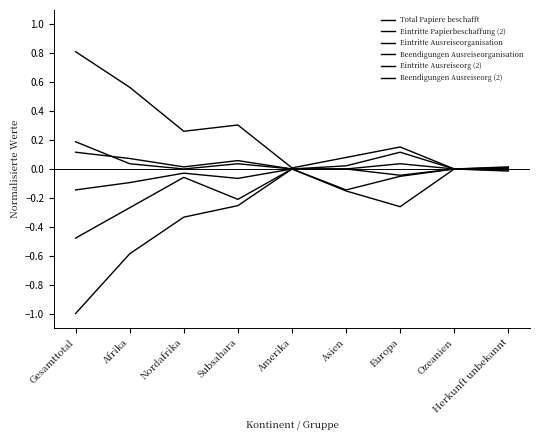

Which series has the largest total across all categories?

Eintritte Ausreiseorganisation